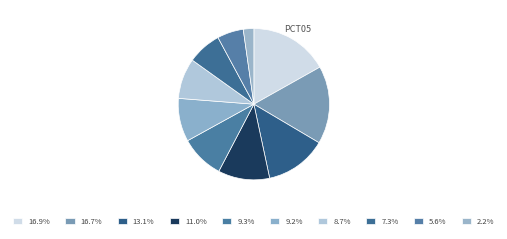

How many segments does this pie chart have?

10